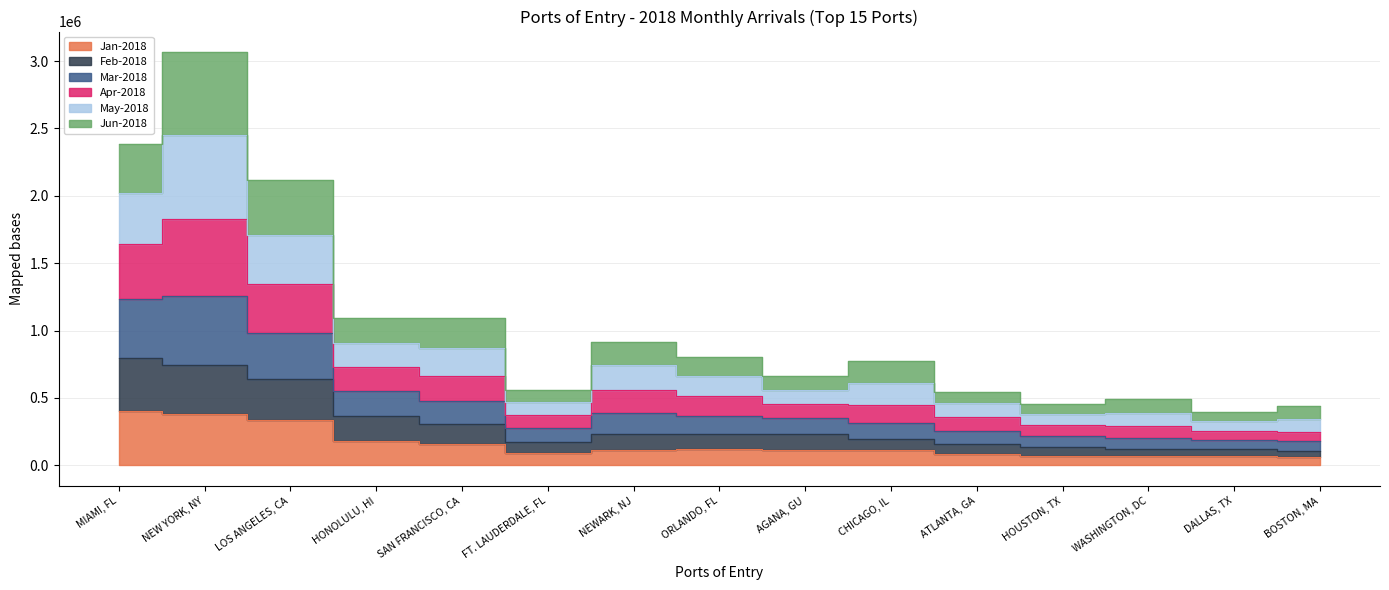

At which label does Jan-2018 reach its peak?

MIAMI, FL